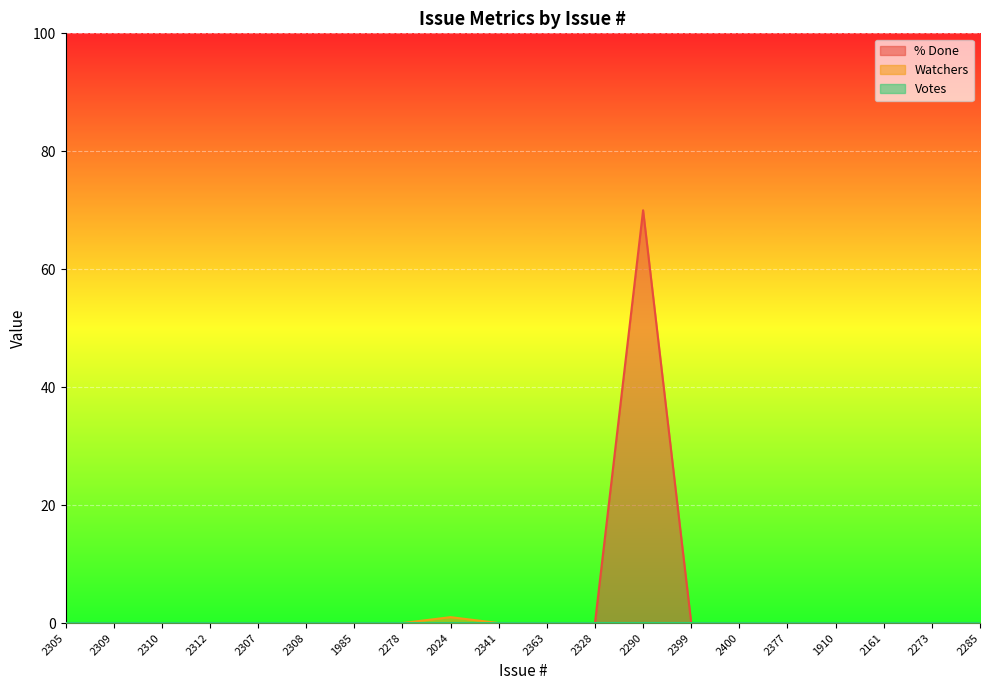

What is the label of the 3rd point from the left?

2310